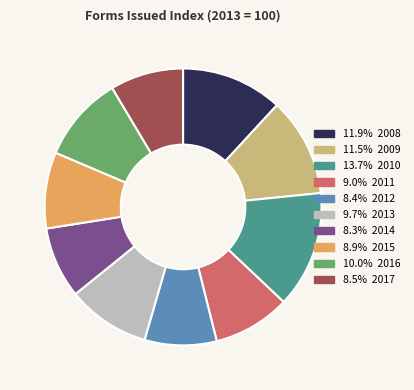

Does any single category account for the majority?

No